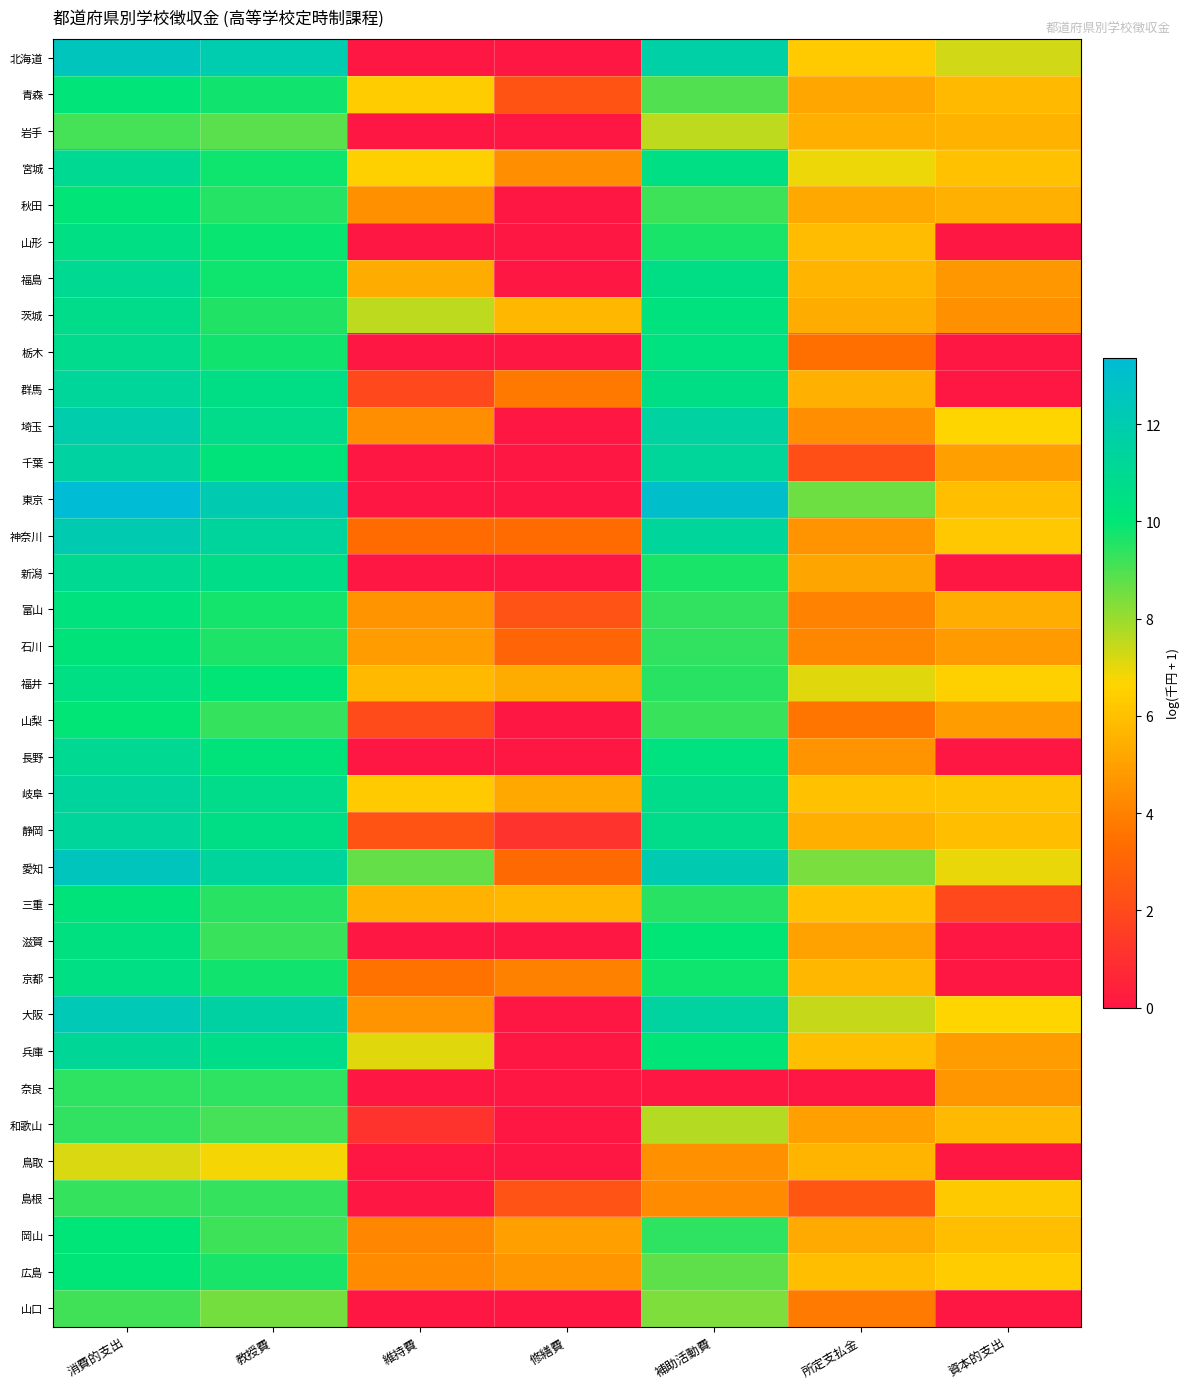

How many categories are shown in the chart?

7